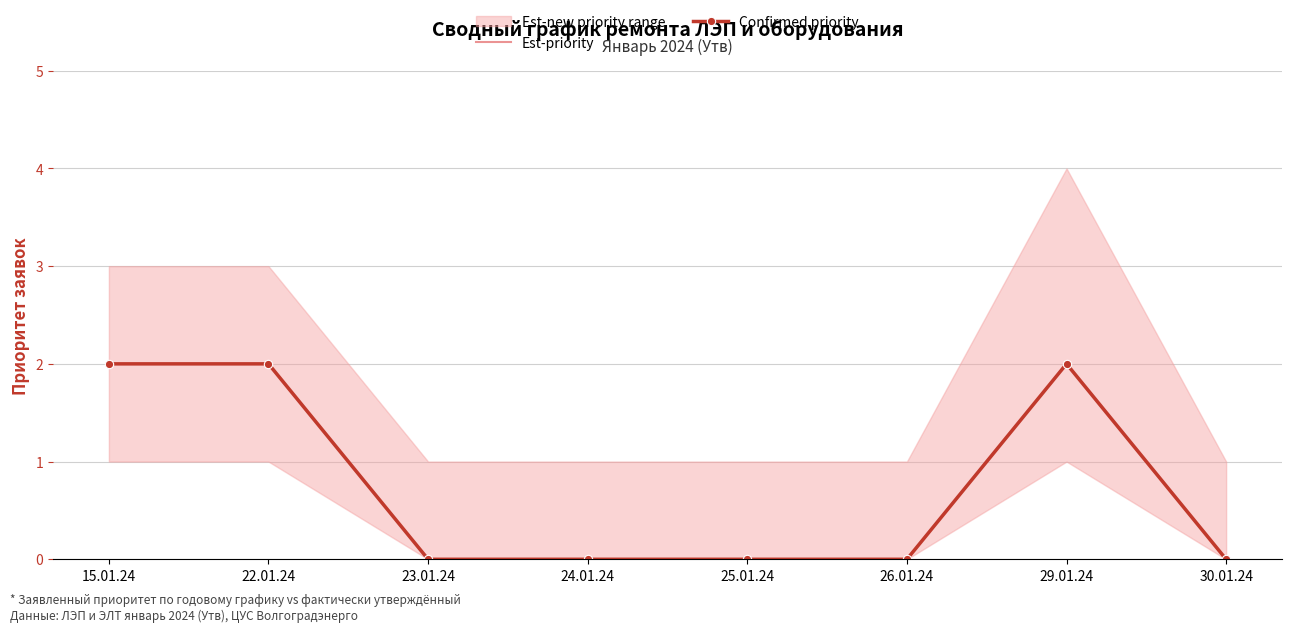

Is the value of Est-priority at 29.01.24 greater than the value of Confirmed priority at 29.01.24?

No